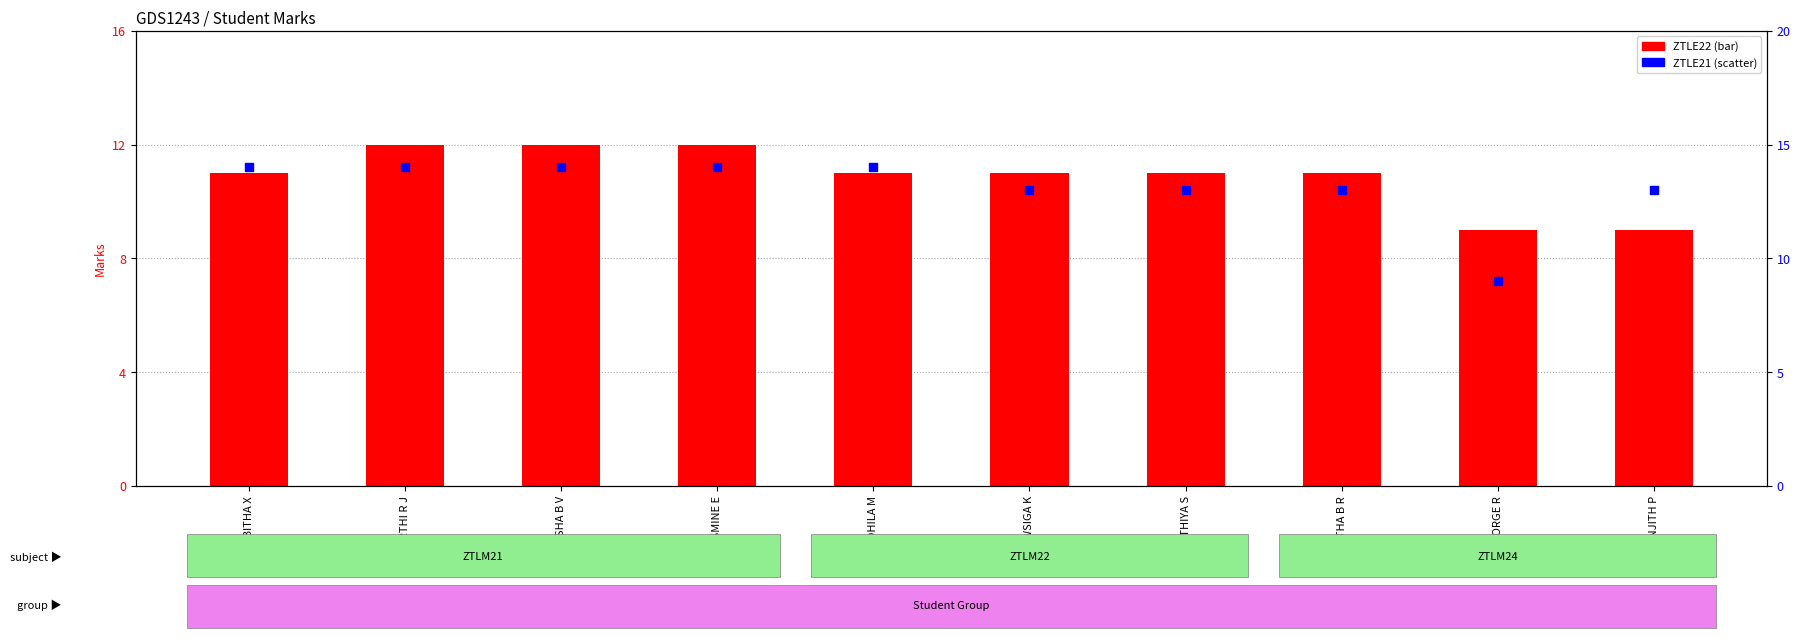

Which series contains the lowest Y value?

ZTLE22